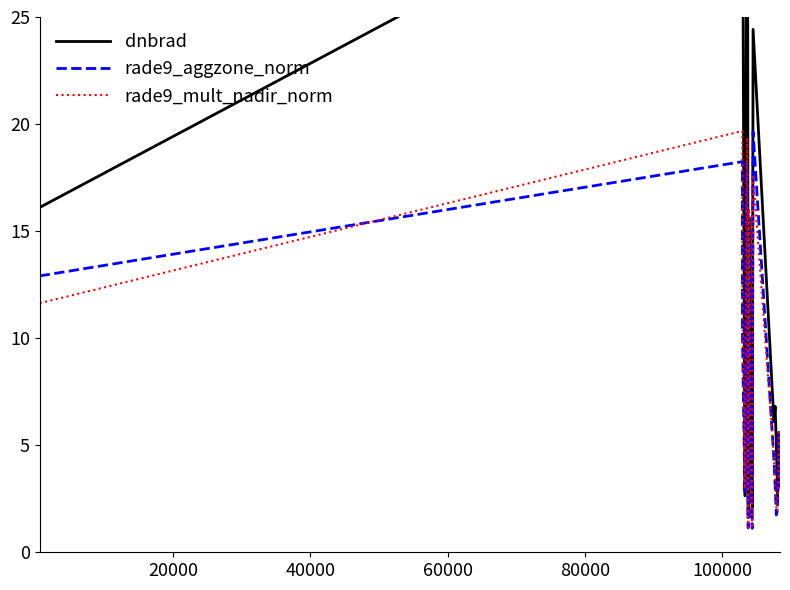

What is the lowest value of the rade9_mult_nadir_norm series?

1.1